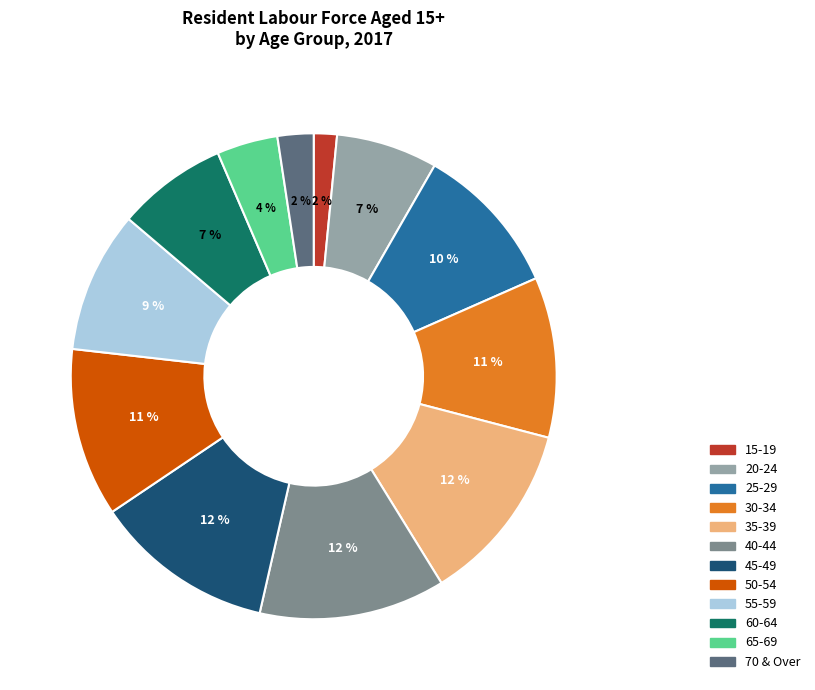

Is there any slice that represents more than half of the pie?

No